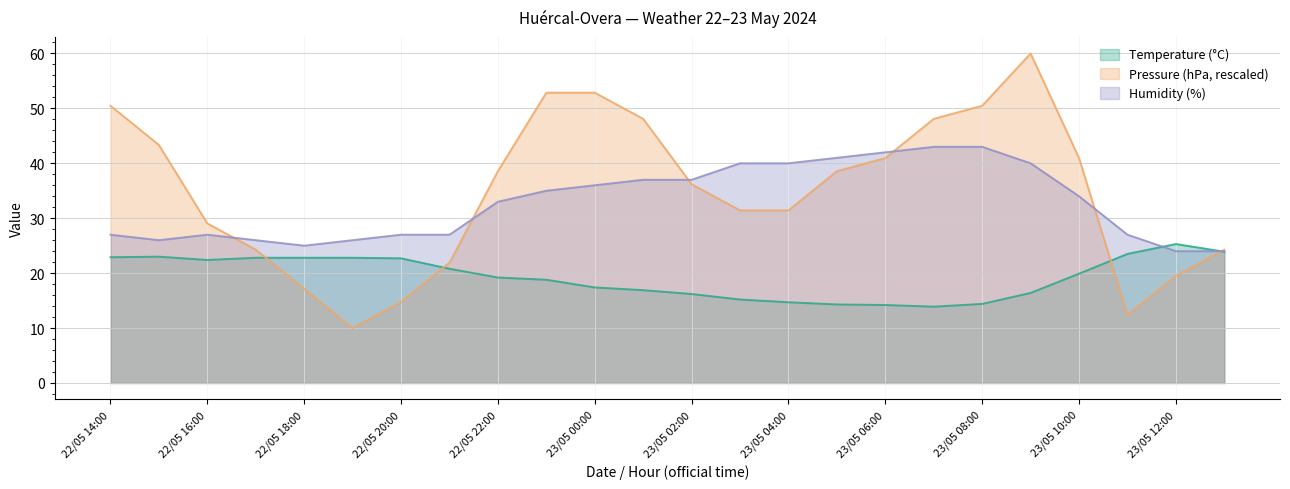

How many data points in Temperature (°C) are less than 19?

11